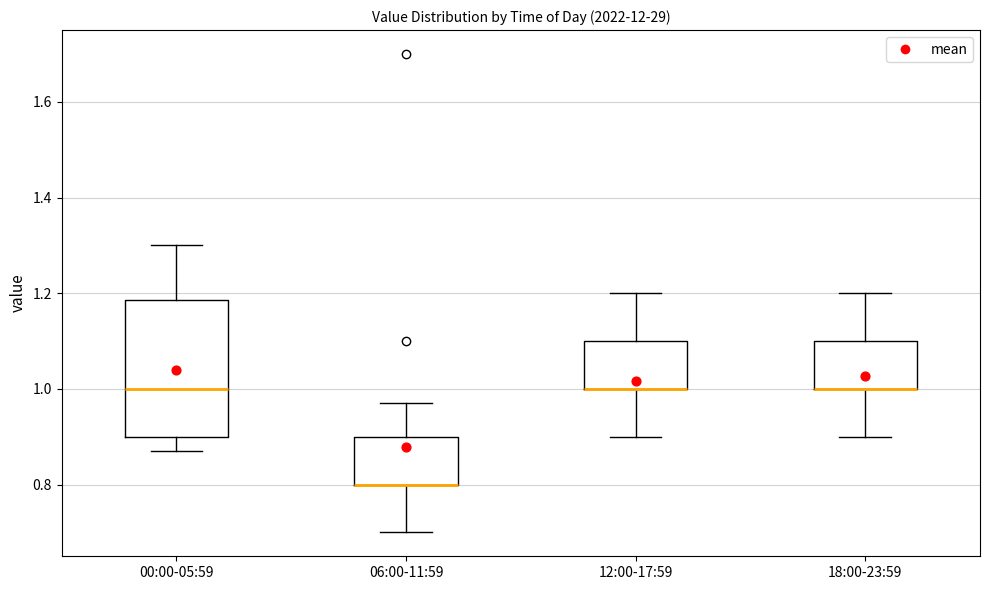

Reading left to right, transcribe this box plot: for each box, give where its median line is, the range the box spans, and where its two whiskers end, as read against the y-axis. The values are not printed on the chart, so give them approximately, as read against the axis.

00:00-05:59: median 1.00, box 0.90 to 1.18, whiskers 0.88 to 1.30
06:00-11:59: median 0.80 (drawn on the box's lower edge), box 0.80 to 0.90, whiskers 0.70 to 0.98
12:00-17:59: median 1.00 (drawn on the box's lower edge), box 1.00 to 1.10, whiskers 0.90 to 1.20
18:00-23:59: median 1.00 (drawn on the box's lower edge), box 1.00 to 1.10, whiskers 0.90 to 1.20